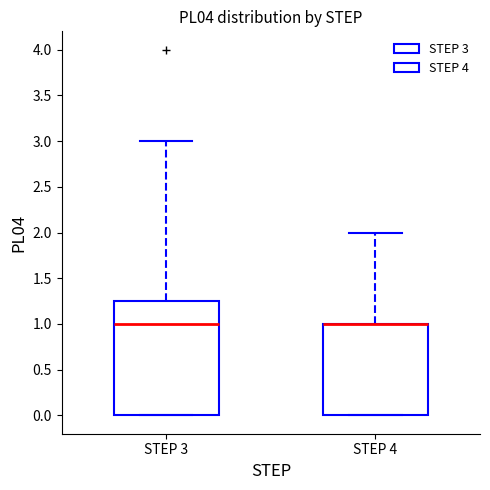

Where does the upper whisker of the box for STEP 3 end on the y-axis? The values are not printed on the chart, so give them approximately, as read against the axis.

3.00